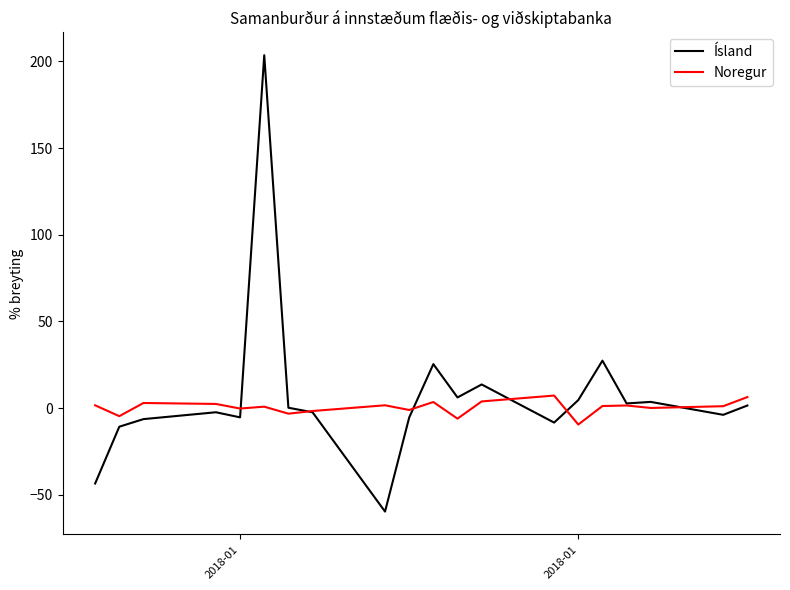

Rank the series by their average value, from lowest to highest.

Noregur, Ísland